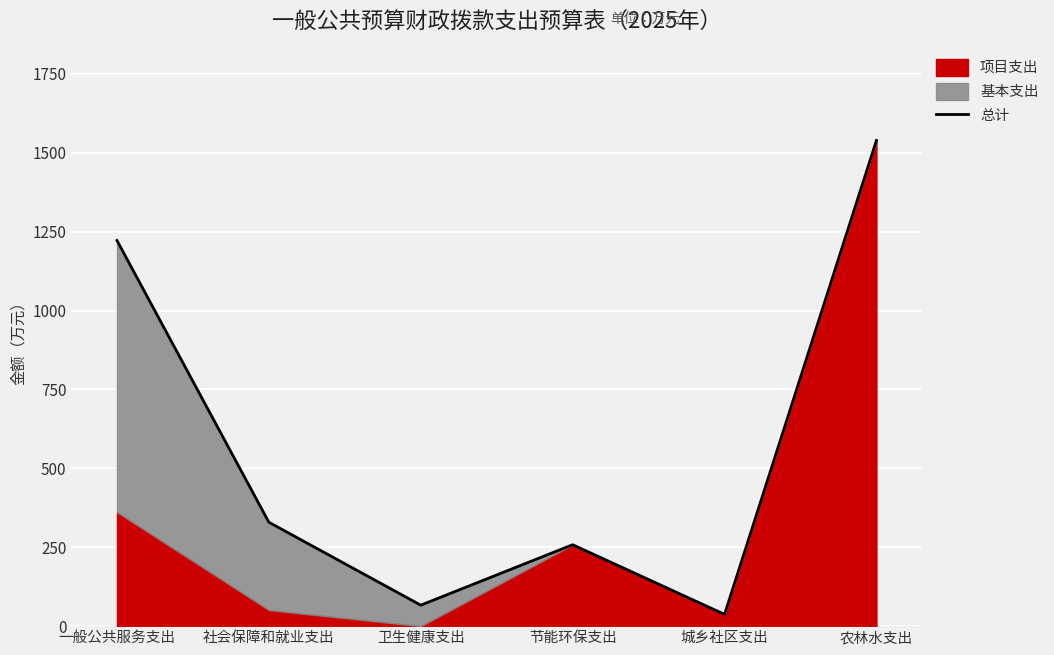

What position from the left is 社会保障和就业支出?

2